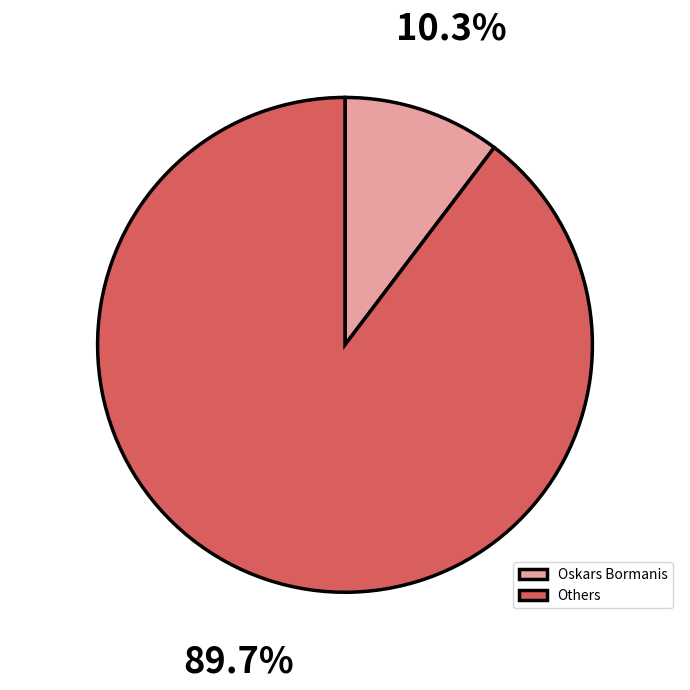

Which has a higher value, Others or Oskars Bormanis?

Others